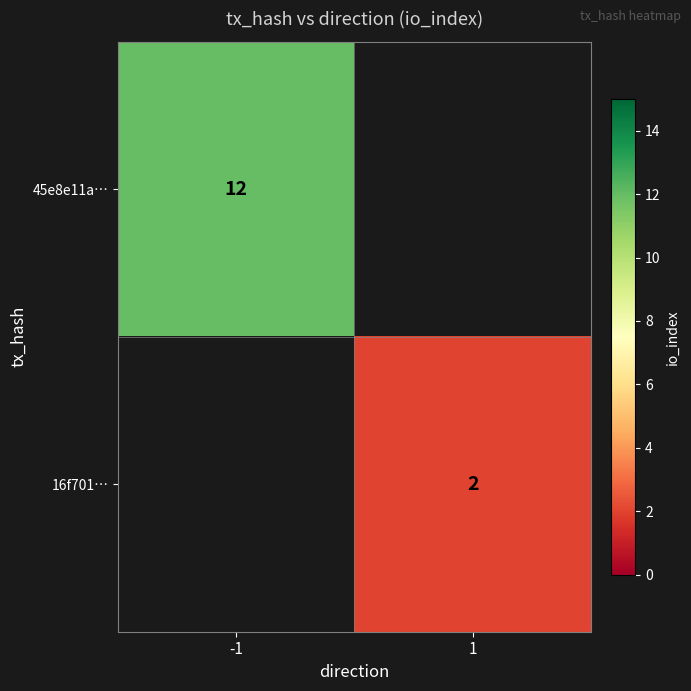

Count the number of data series in this chart.

2